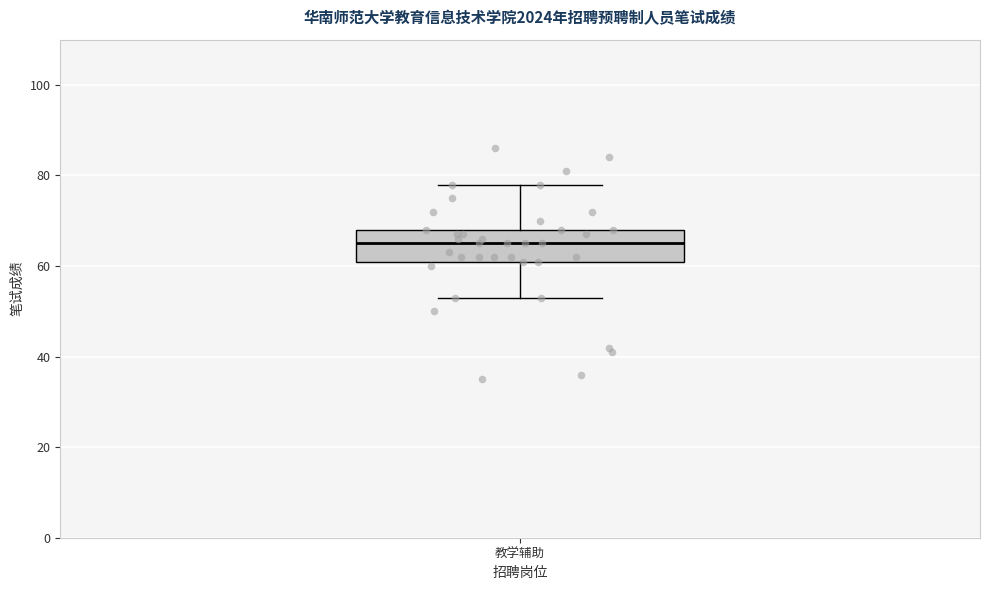

Transcribe this box plot: give where the median line is, the range the box spans, and where the two whiskers end, as read against the y-axis. The values are not printed on the chart, so give them approximately, as read against the axis.

median 66, box 62 to 68, whiskers 54 to 78